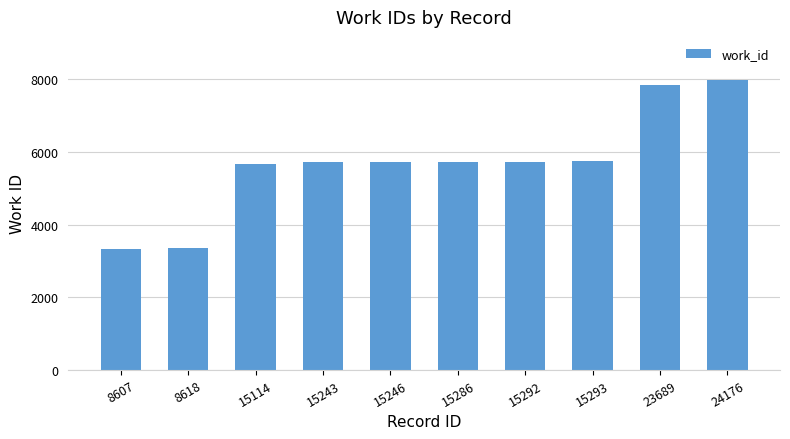

What is the minimum value shown in the chart?

3336